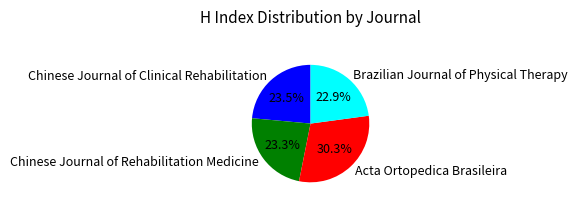

How many slices are in this pie chart?

4